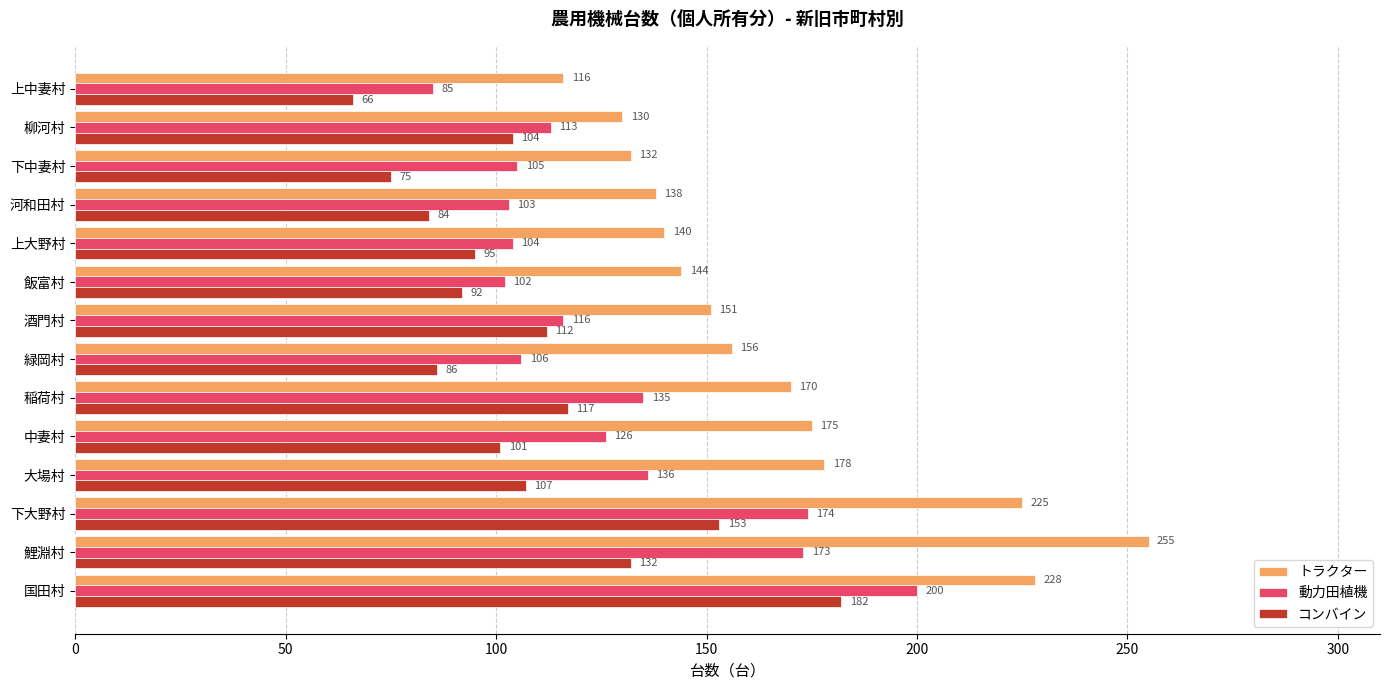

Which series has the widest spread of values?

トラクター